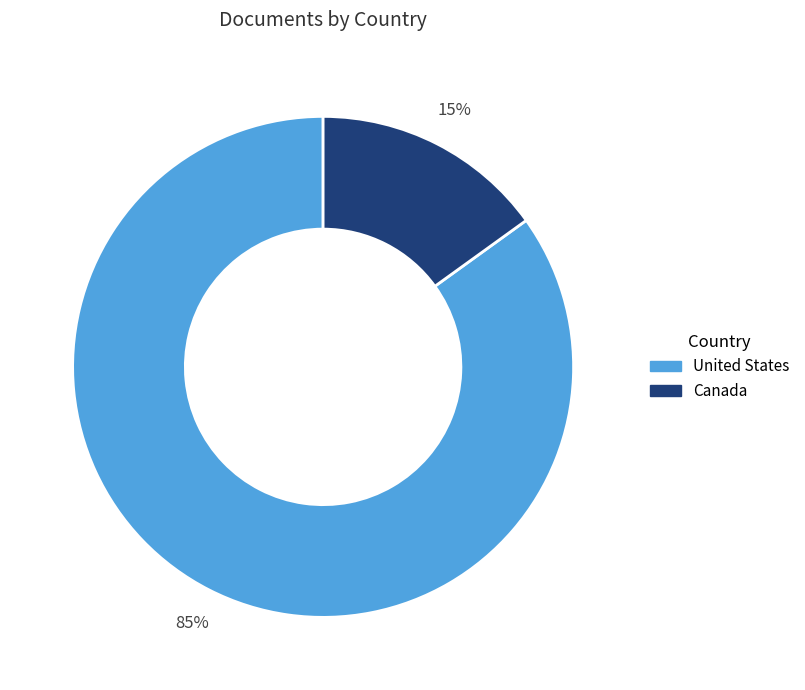

Is there any slice that represents more than half of the pie?

Yes